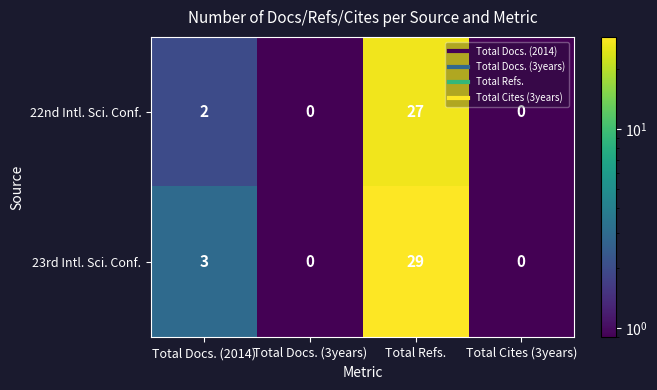

Count the number of data series in this chart.

2